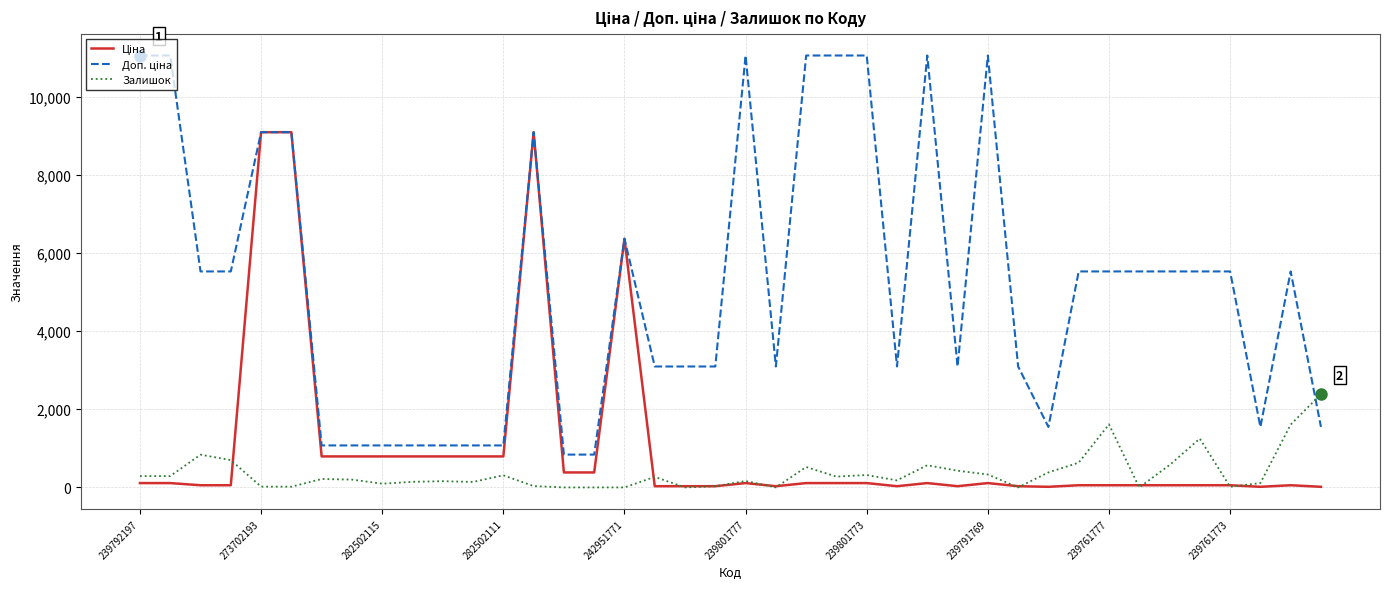

What is the highest value of the Залишок series?

2387.0